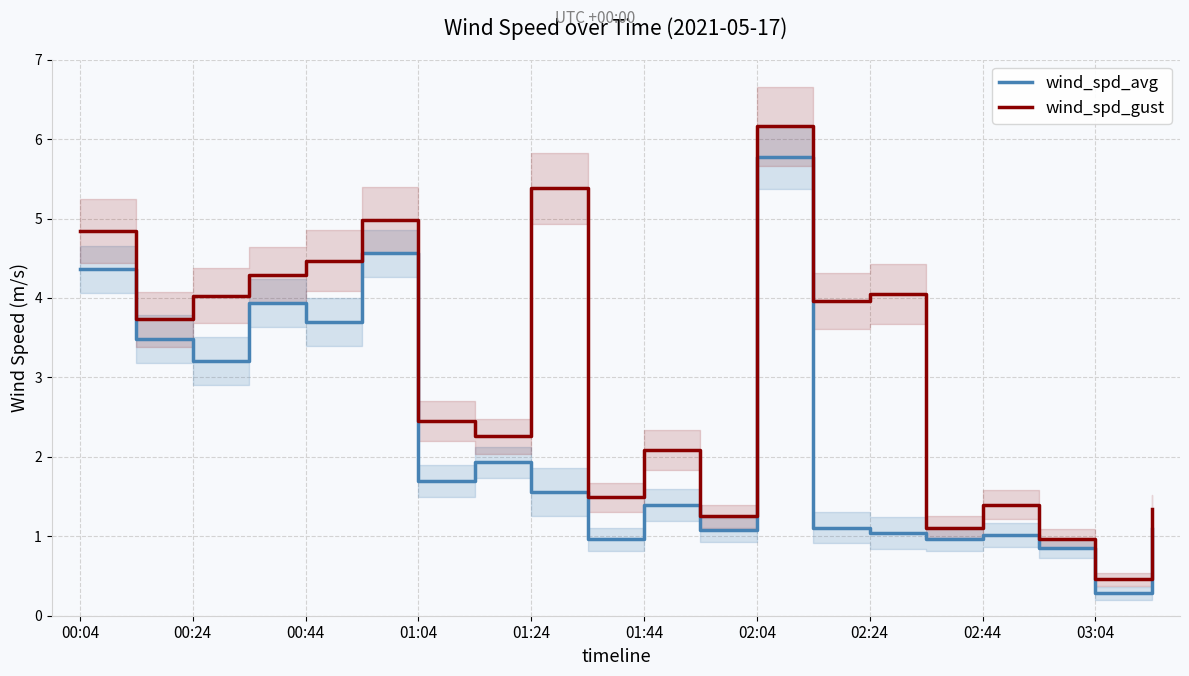

True or false: wind_spd_gust and wind_spd_avg intersect in this chart.

False